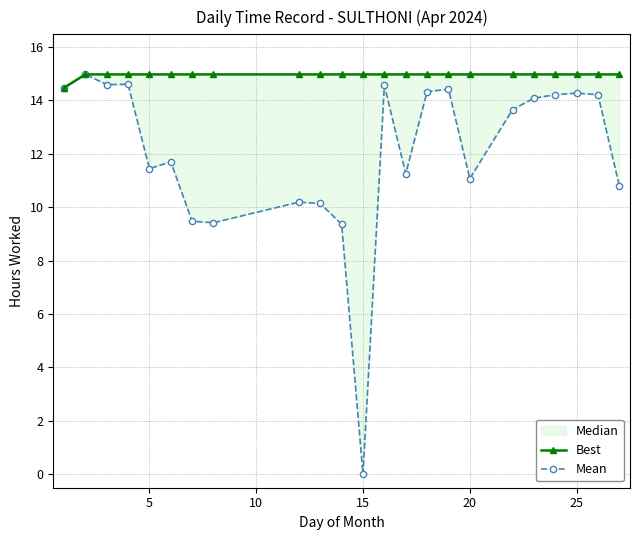

At which category does the chart reach its peak across all series?

5